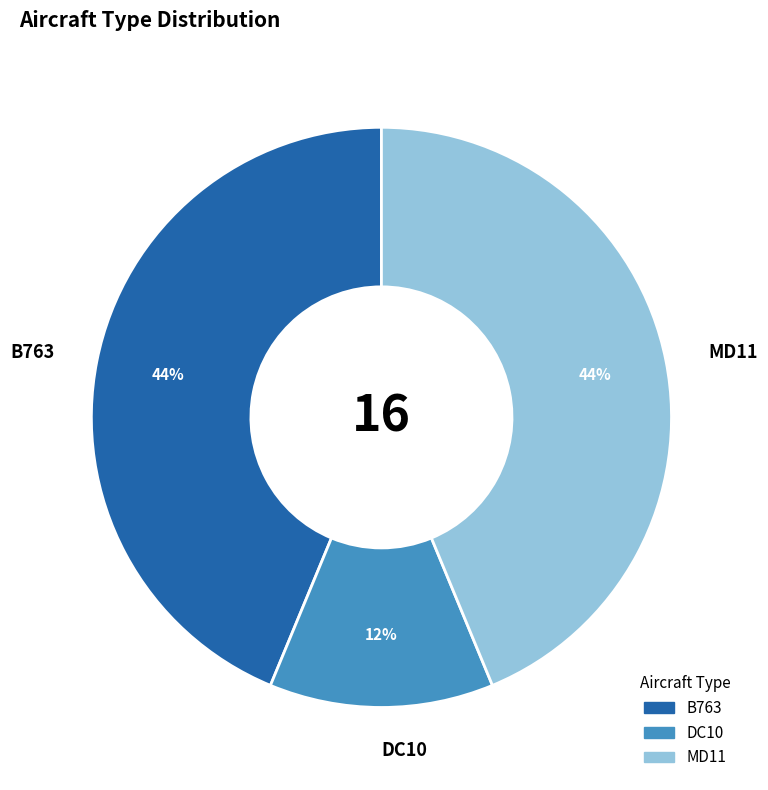

Which slice is the smallest?

DC10